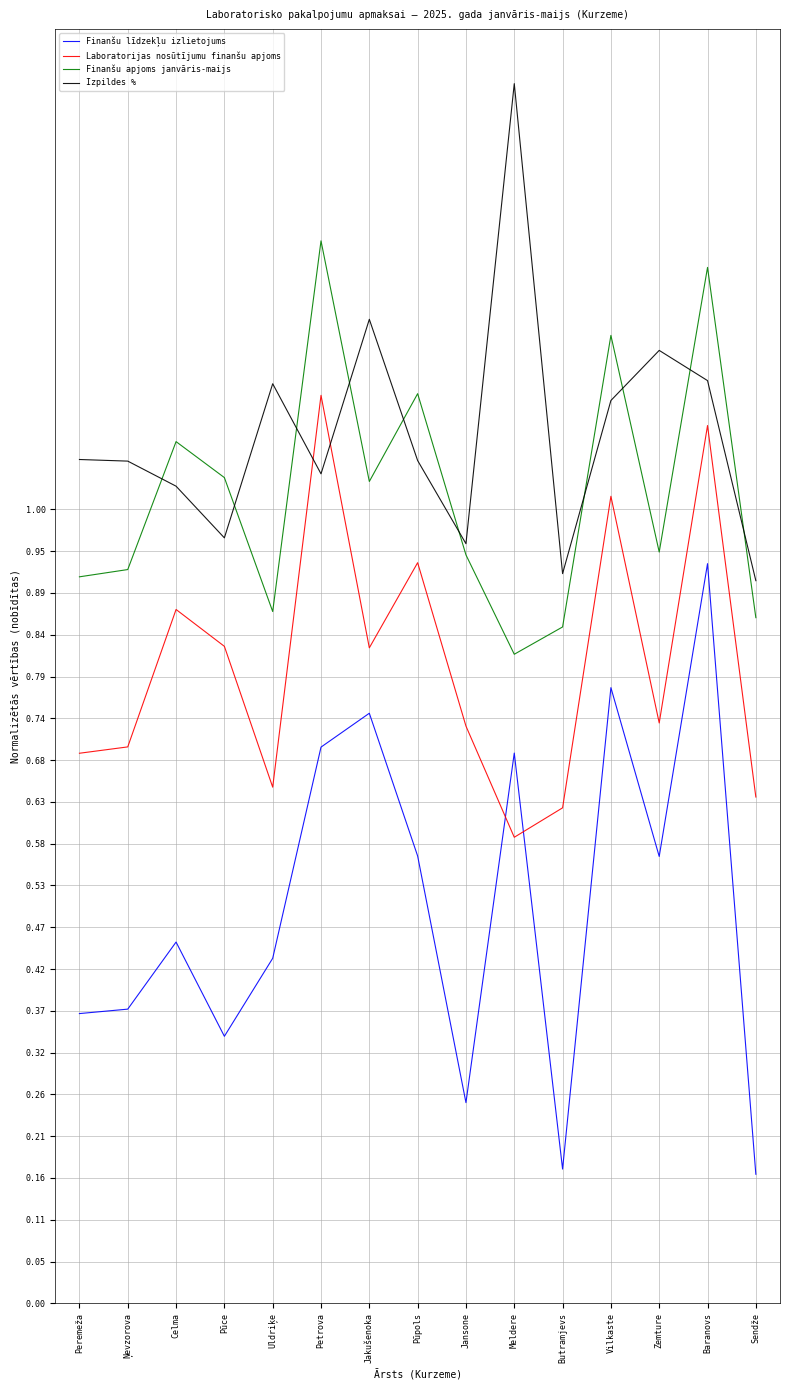

True or false: Finanšu līdzekļu izlietojums has more than 2 points higher than both neighbors.

True